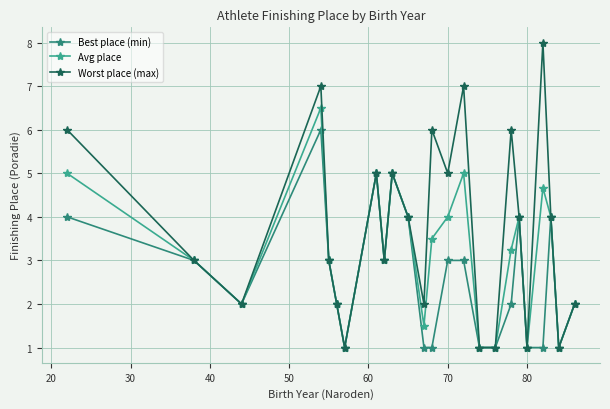

Does the chart display data point markers on the line(s)?

Yes